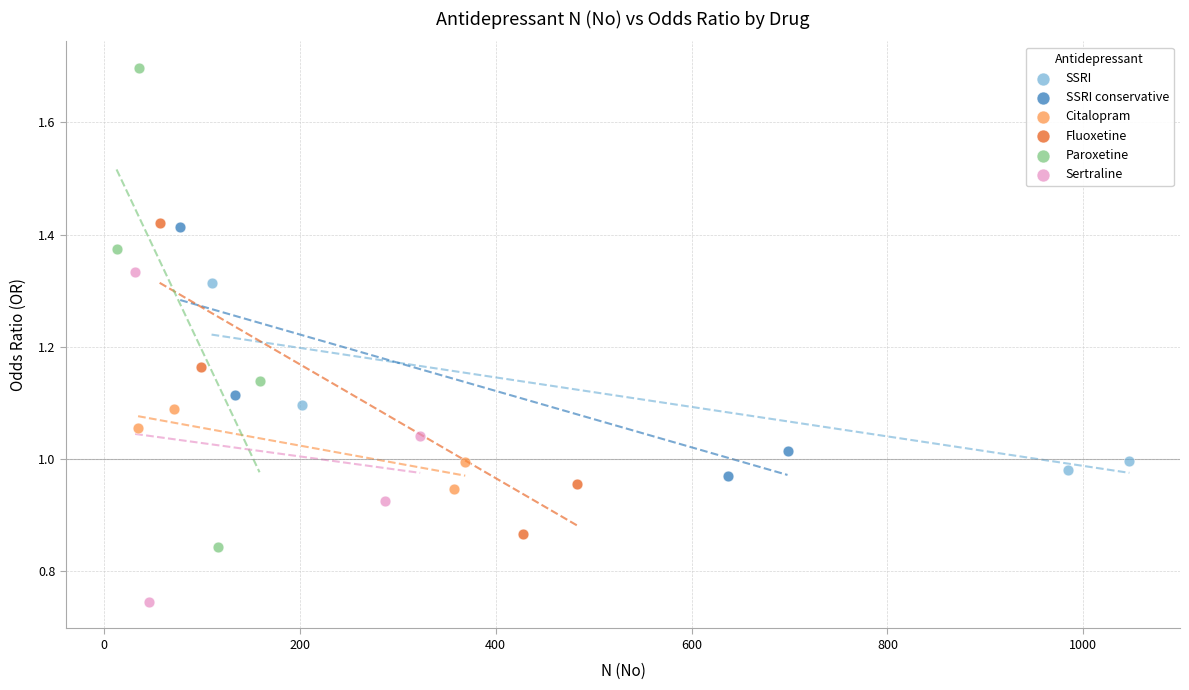

Which series contains the lowest Y value?

Sertraline